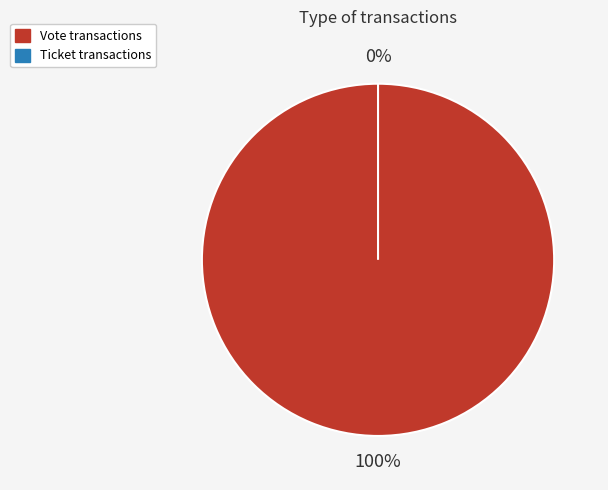

How many slices are in this pie chart?

2